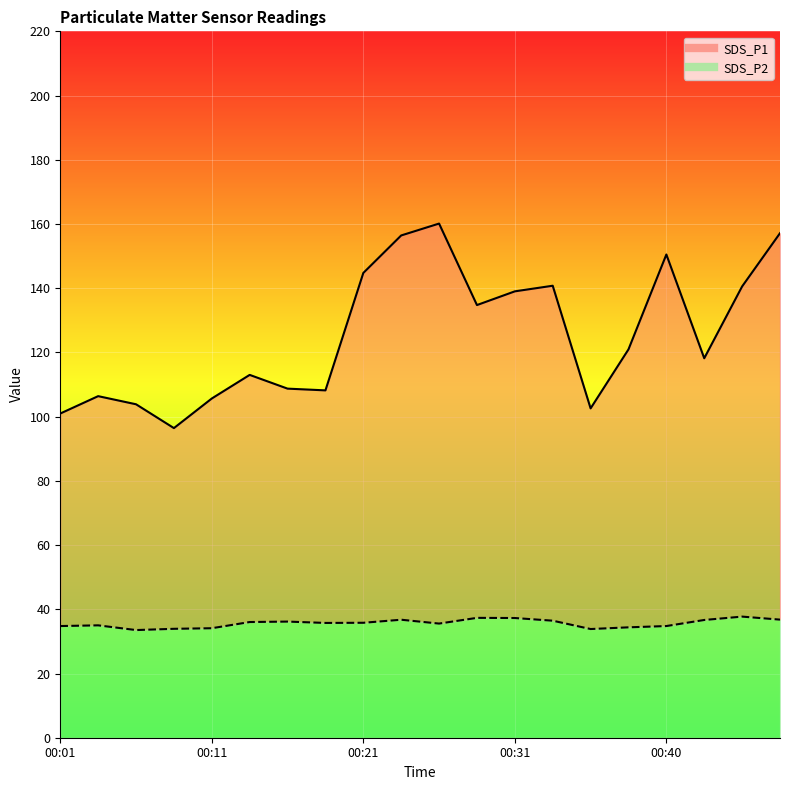

Between 00:01 and 00:26, which series saw the biggest shift?

SDS_P1